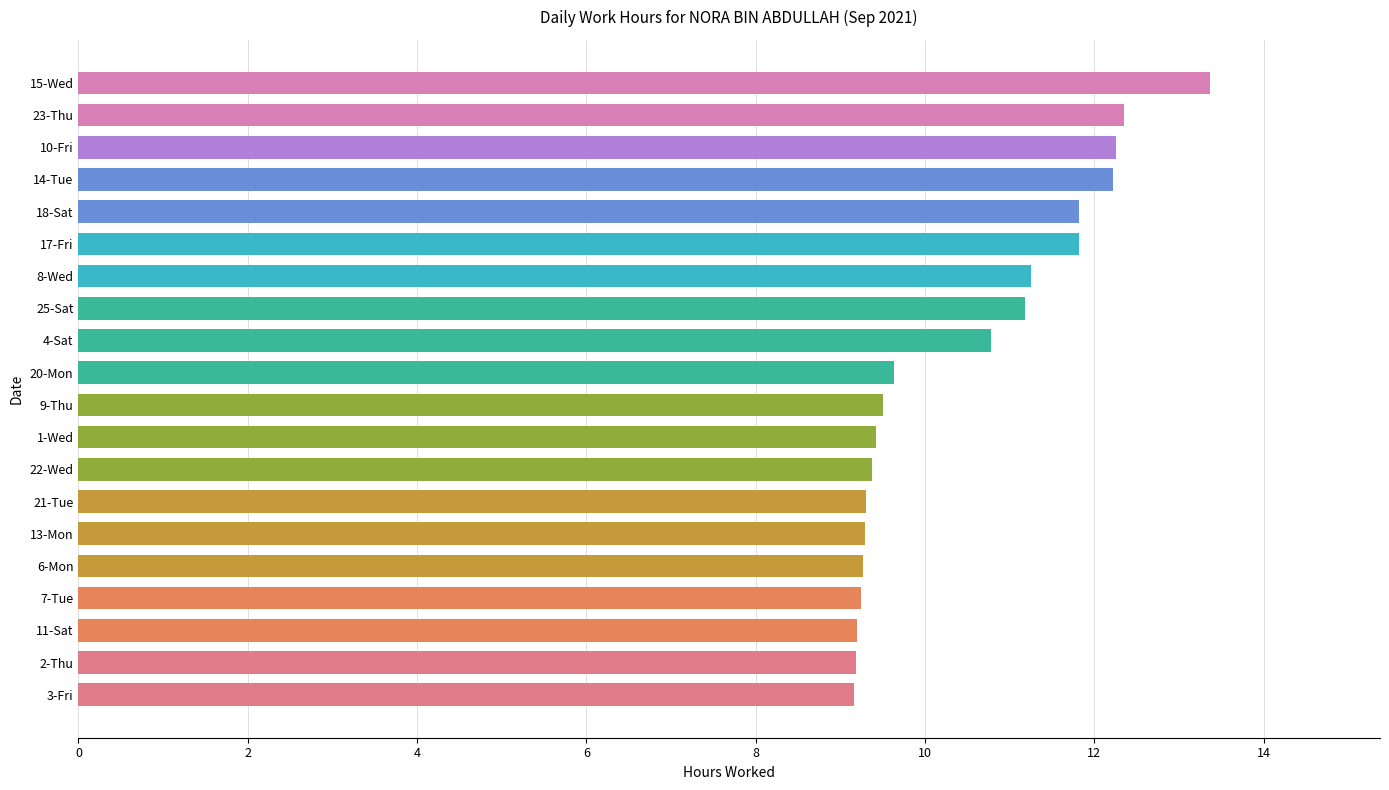

What is the greatest value displayed?

13.4